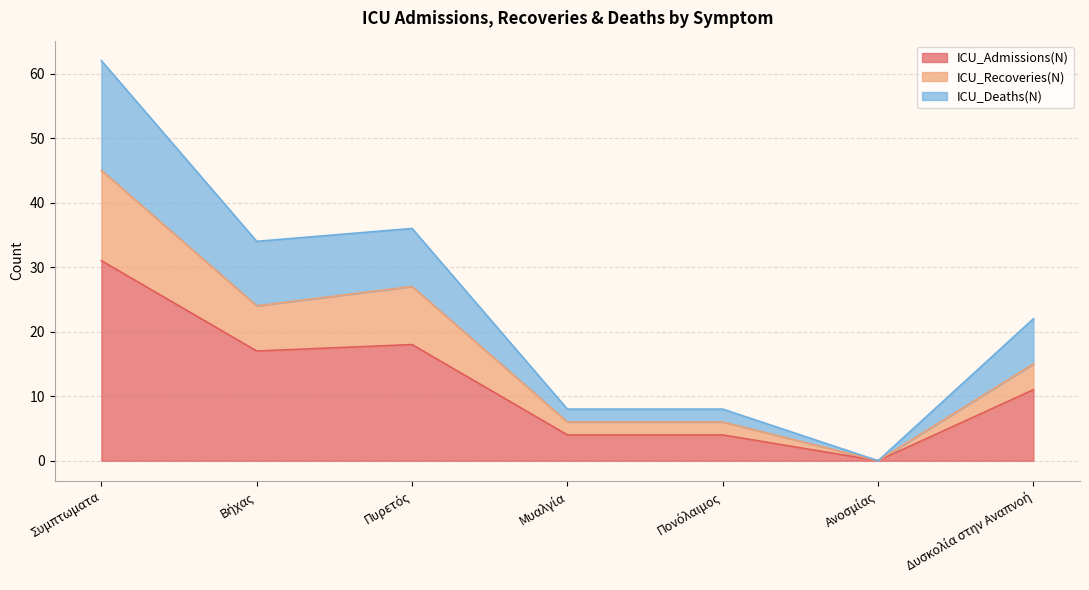

At which label does ICU_Admissions(N) reach its peak?

Συμπτωματα